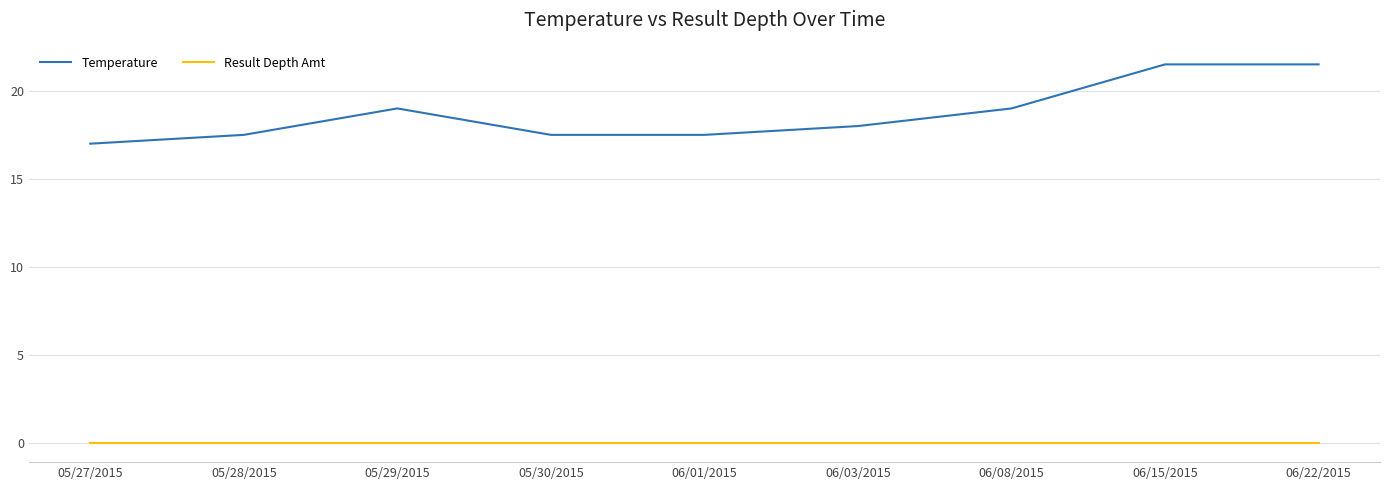

Does the chart display data point markers on the line(s)?

No